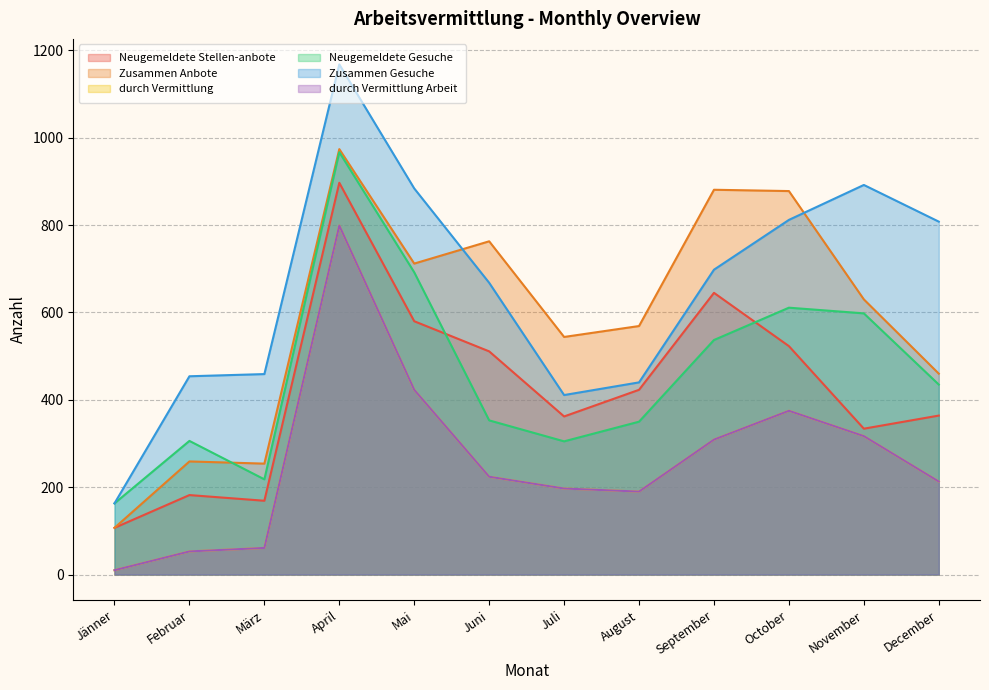

Is the value of Zusammen Anbote at April greater than the value of Neugemeldete Gesuche at September?

Yes